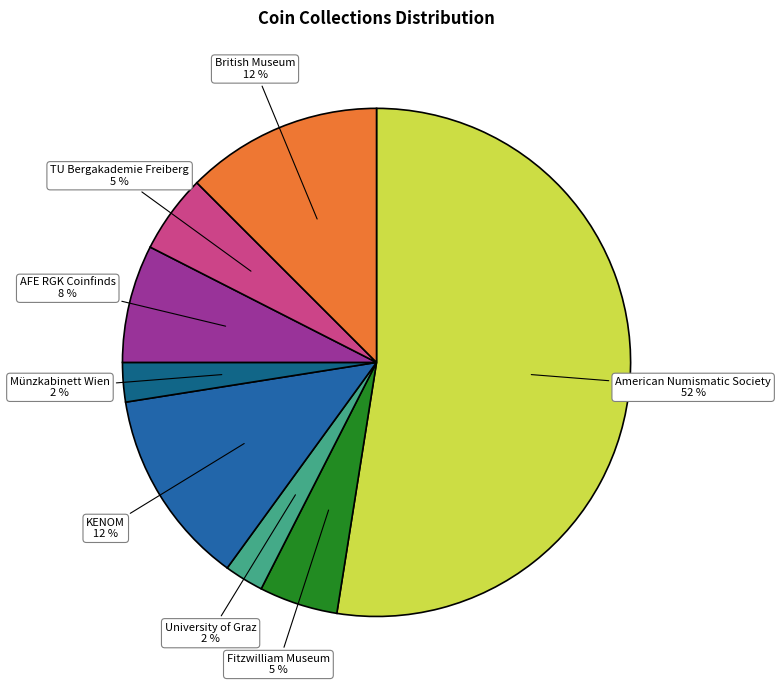

Which has a higher value, KENOM or Münzkabinett Wien?

KENOM